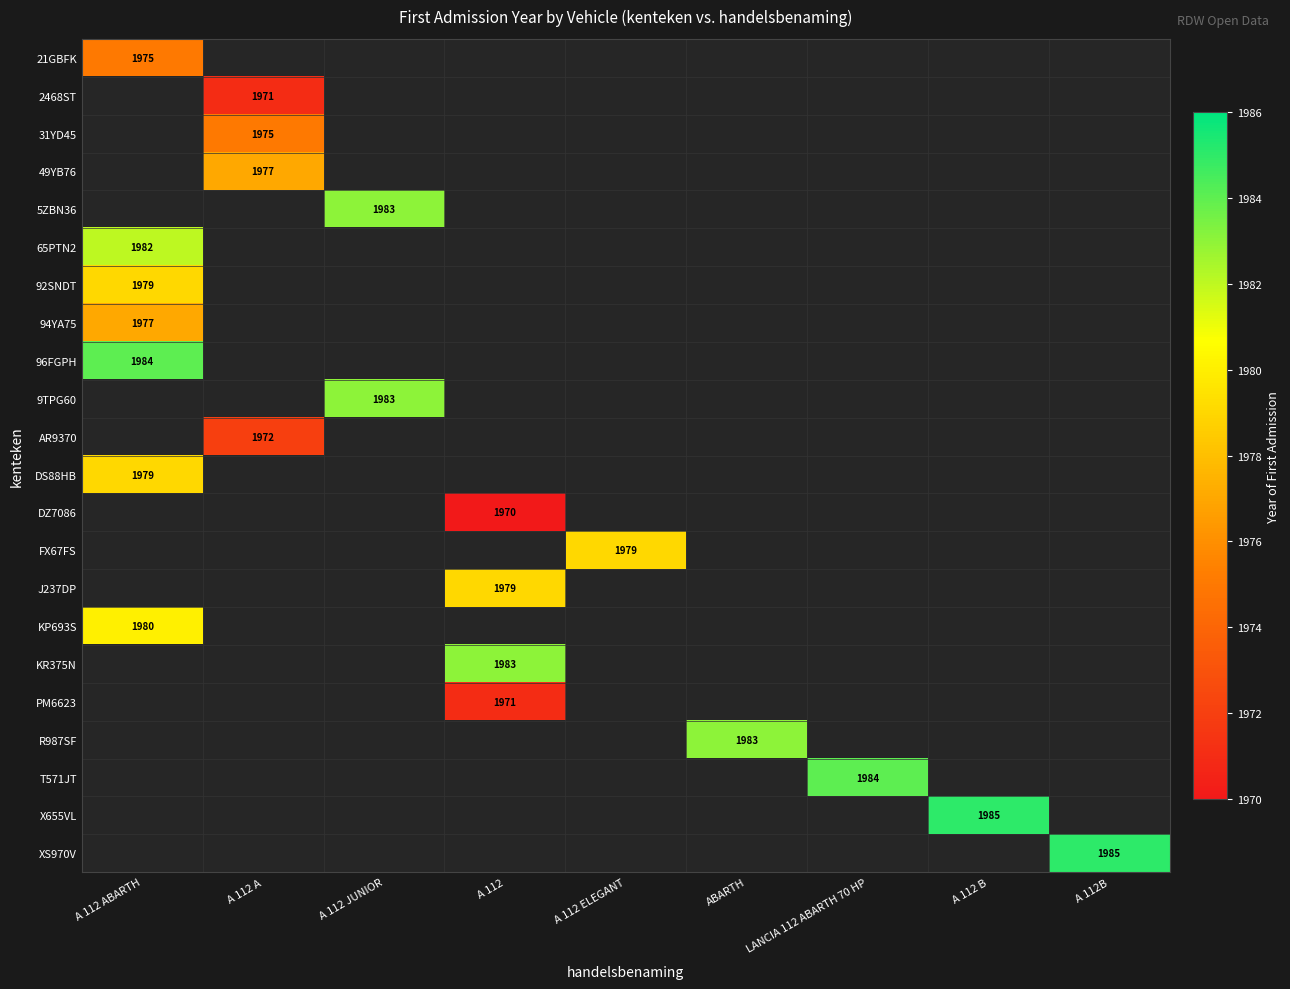

Is it true that FX67FS equals 1979 at A 112 ELEGANT?

True